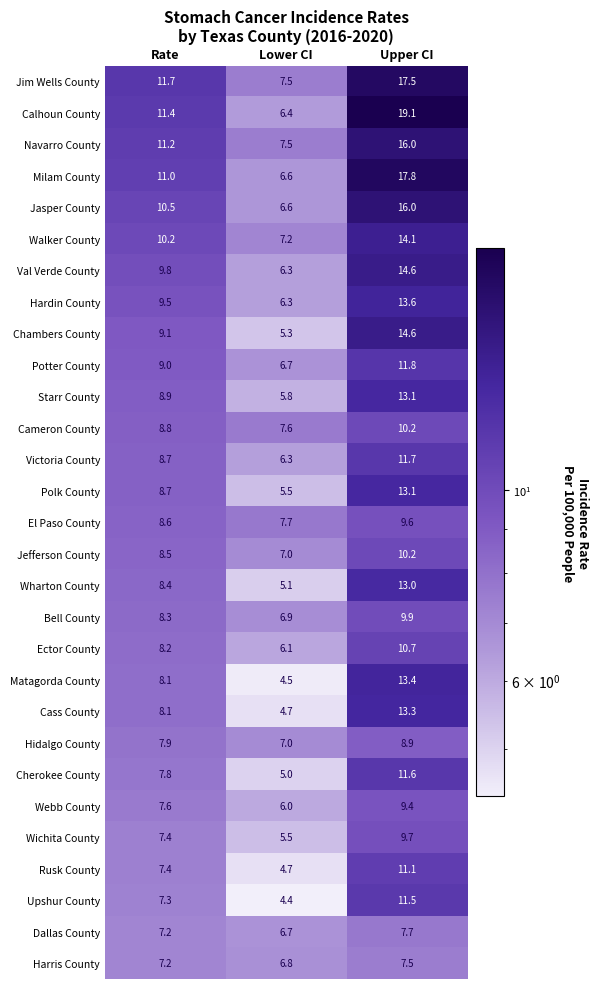

Where is Ector County nearest to the value 8?

Rate